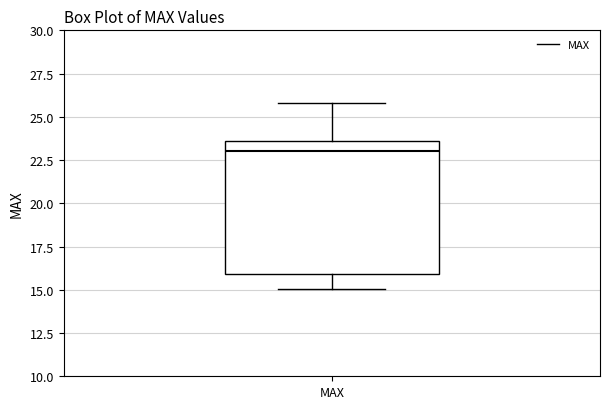

Read this box plot against the y-axis: the position of the median line, the range covered by the box, and the ends of both whiskers. The values are not printed on the chart, so give them approximately, as read against the axis.

median 23.0, box 16.0 to 23.5, whiskers 15.0 to 26.0